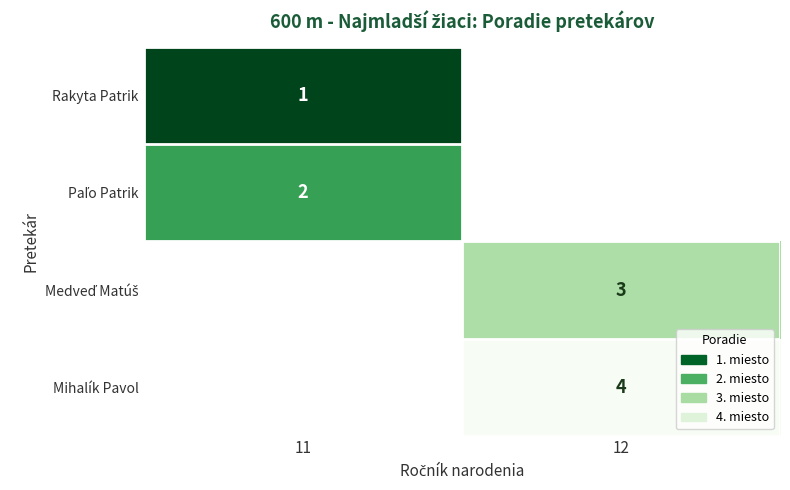

The value of row_2 at 12 is 5.0. True or false?

False